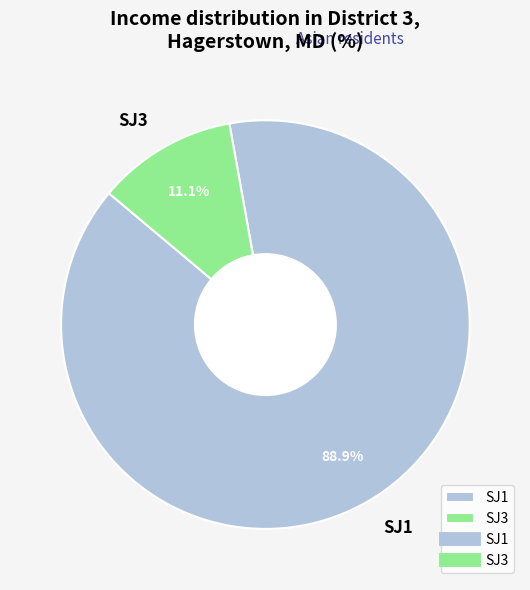

Rank the categories by value from lowest to highest.

SJ3, SJ1